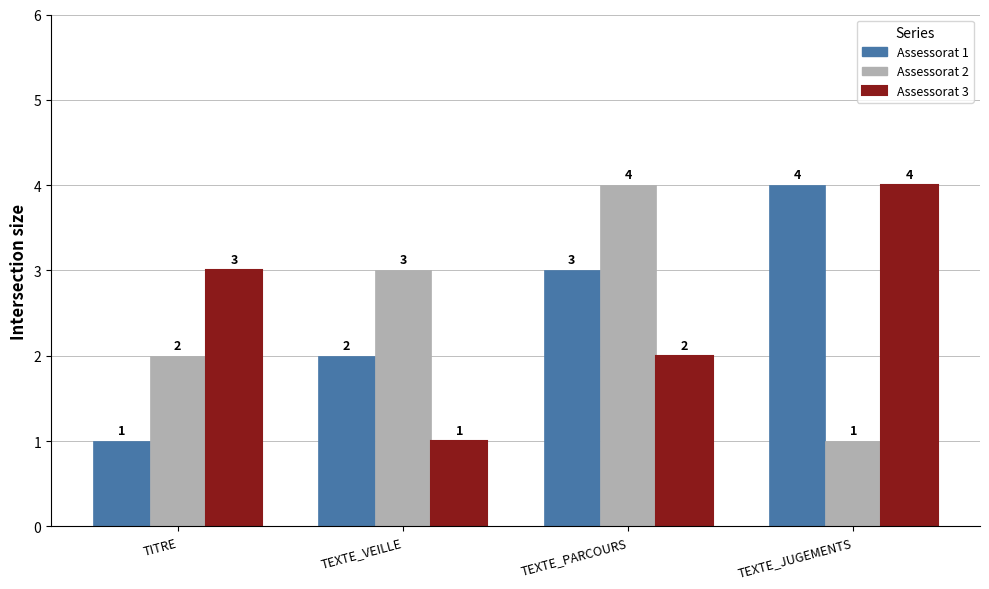

What is the difference between the Assessorat 1 values at TEXTE_VEILLE and TEXTE_JUGEMENTS?

2